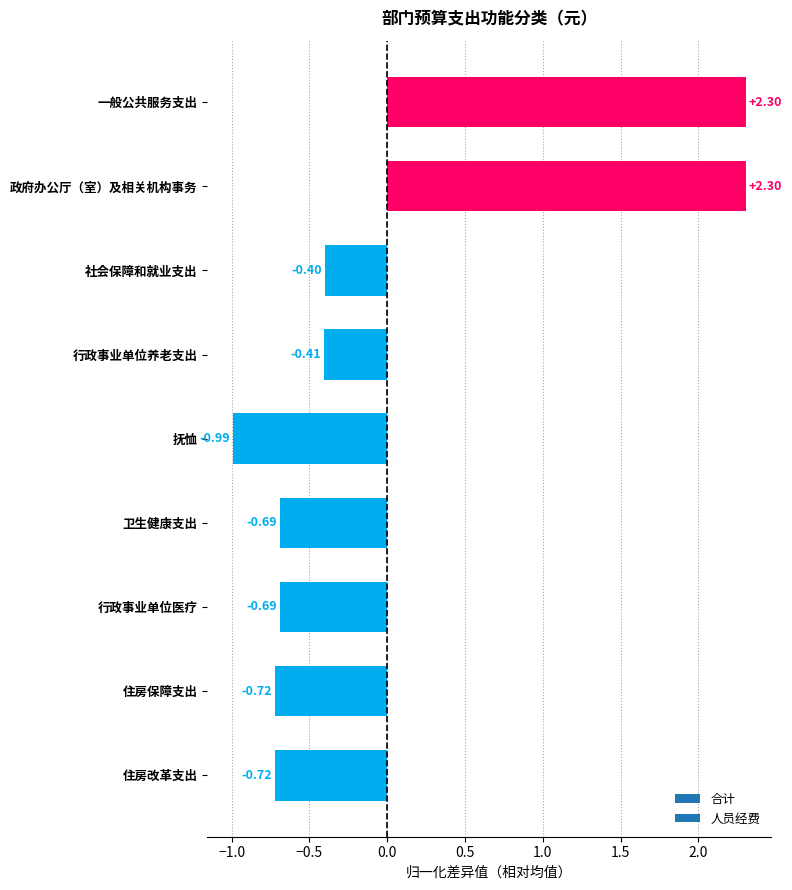

What is the change in value from 社会保障和就业支出 to 住房保障支出?

-0.3